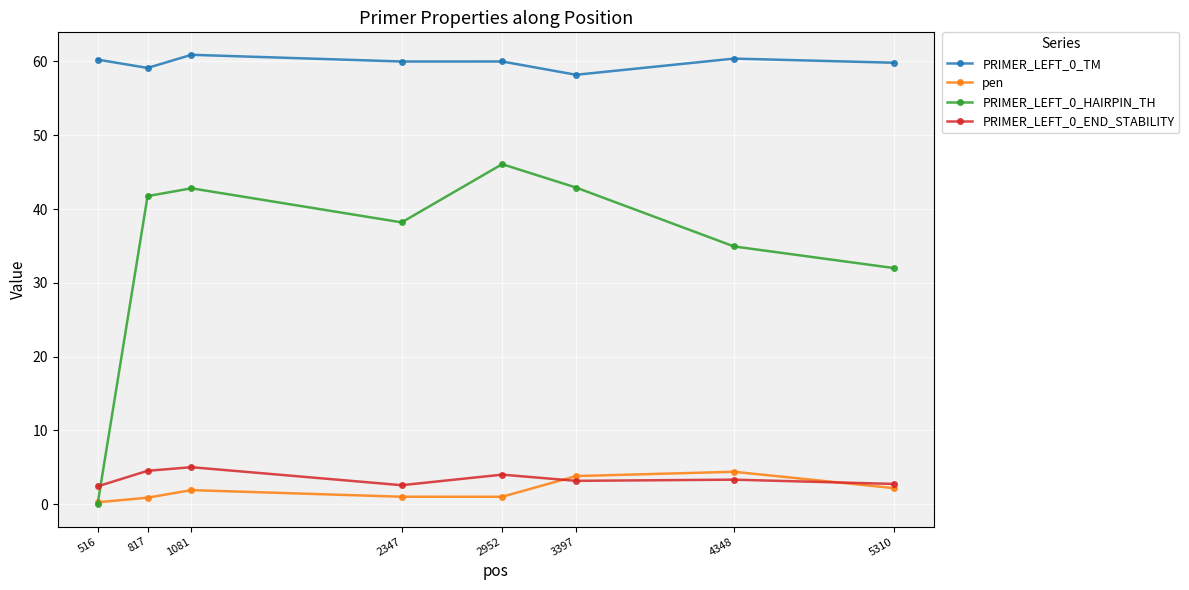

What is the maximum value for PRIMER_LEFT_0_TM?

60.9